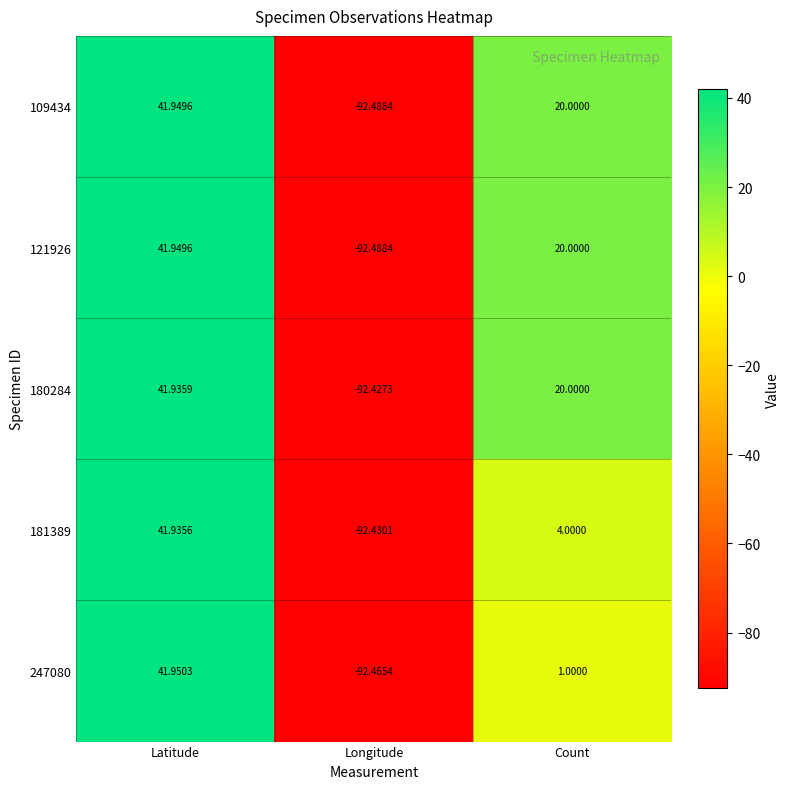

How many values in 181389 are below zero?

1